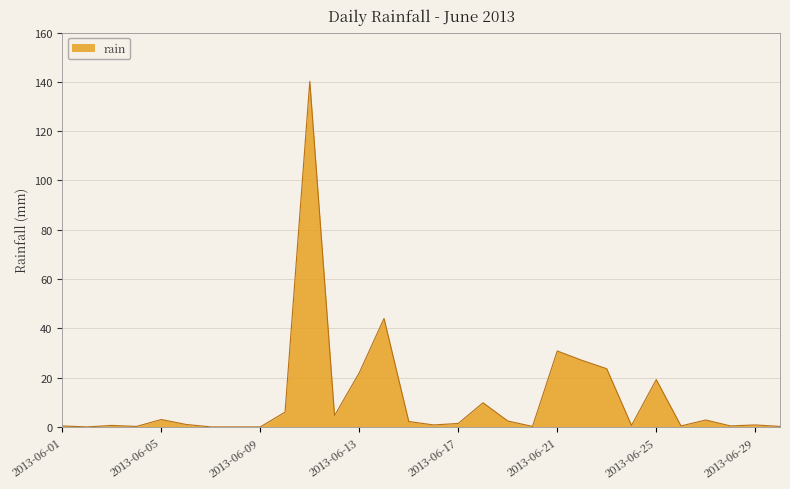

What is the greatest value displayed?

140.2